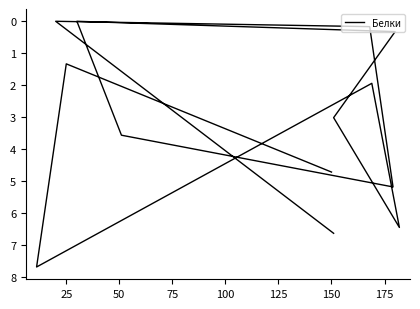

Reading right to left, list all the values displayed in this chart.

6.6	0.0	0.2	5.2	3.6	0.0	0.3	3.0	6.5	1.9	7.7	1.3	4.7